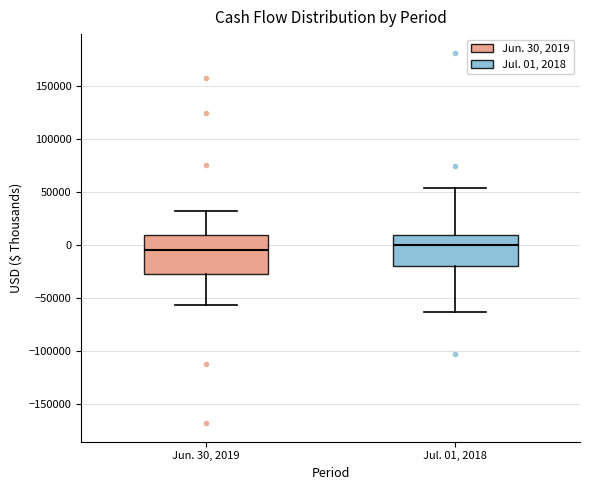

Where is the upper edge of the box for Jun. 30, 2019 on the y-axis? The values are not printed on the chart, so give them approximately, as read against the axis.

10000